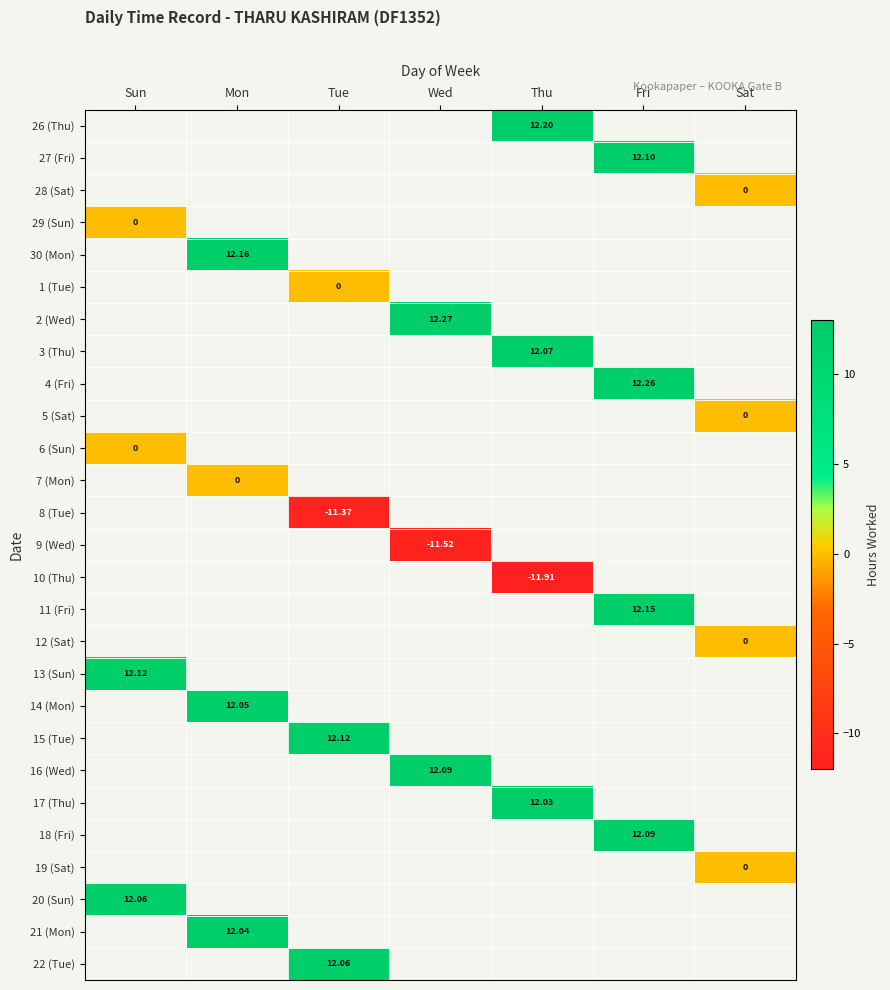

Between Fri and Wed, which is larger?

Wed